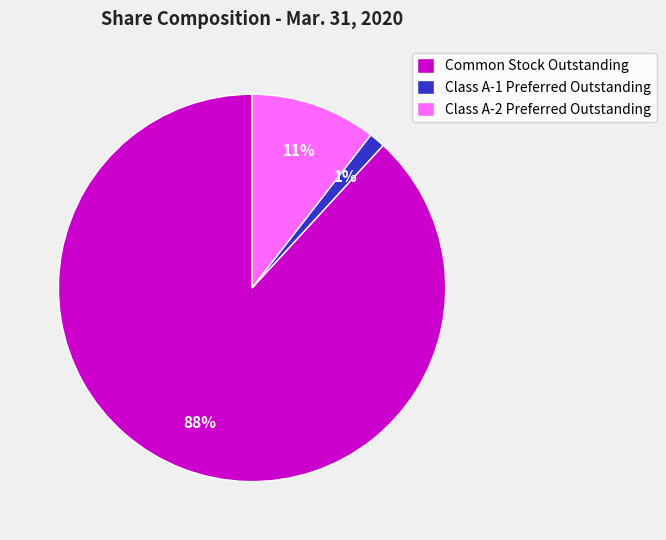

Is it true that Common Stock Outstanding is 88% of the pie?

True